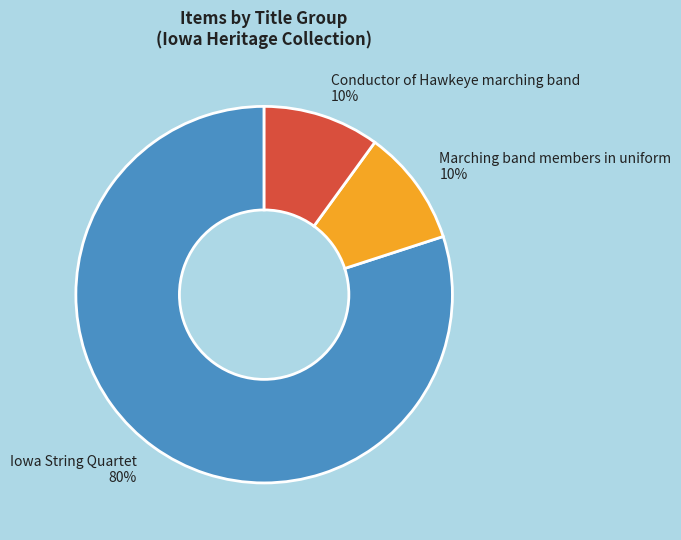

True or false: Marching band members in uniform accounts for 1% of the total.

False